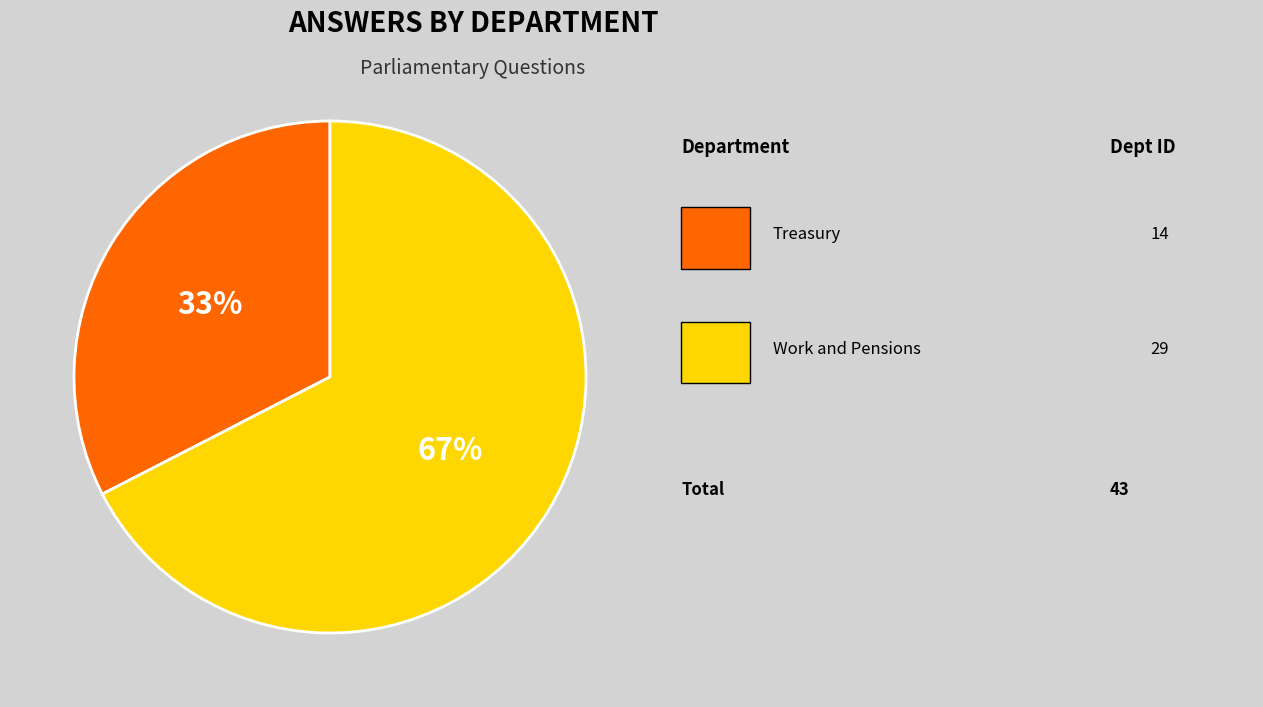

Does any single category account for the majority?

Yes